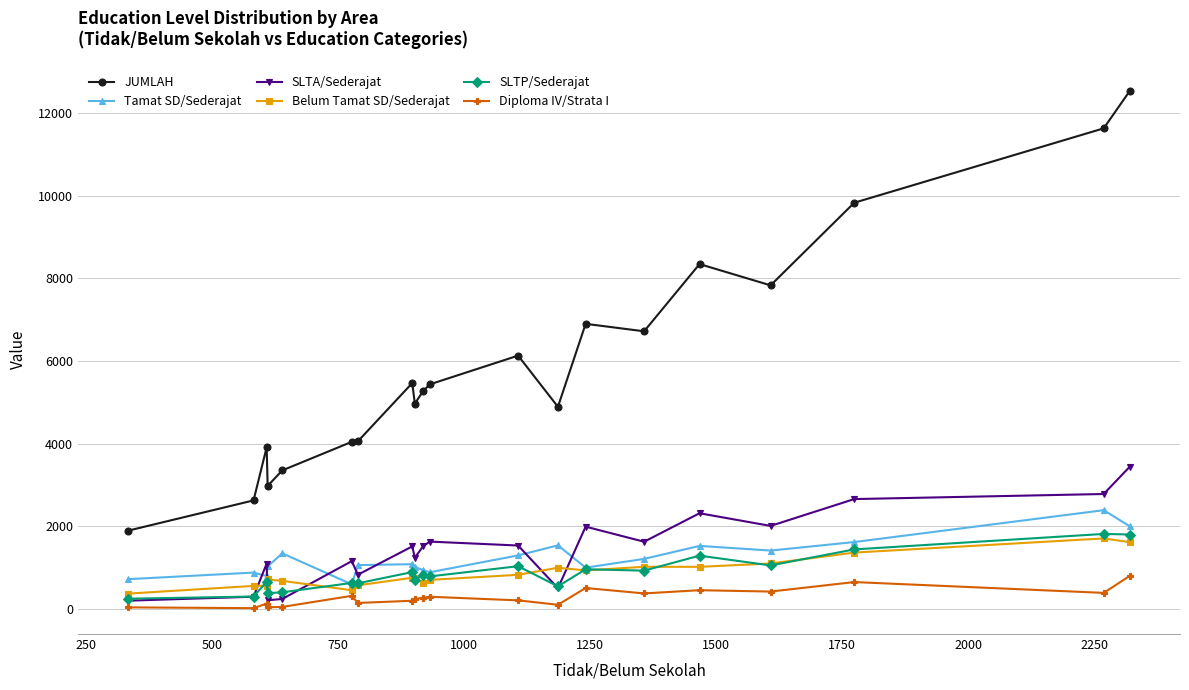

What is the sum of all Belum Tamat SD/Sederajat values?

17196